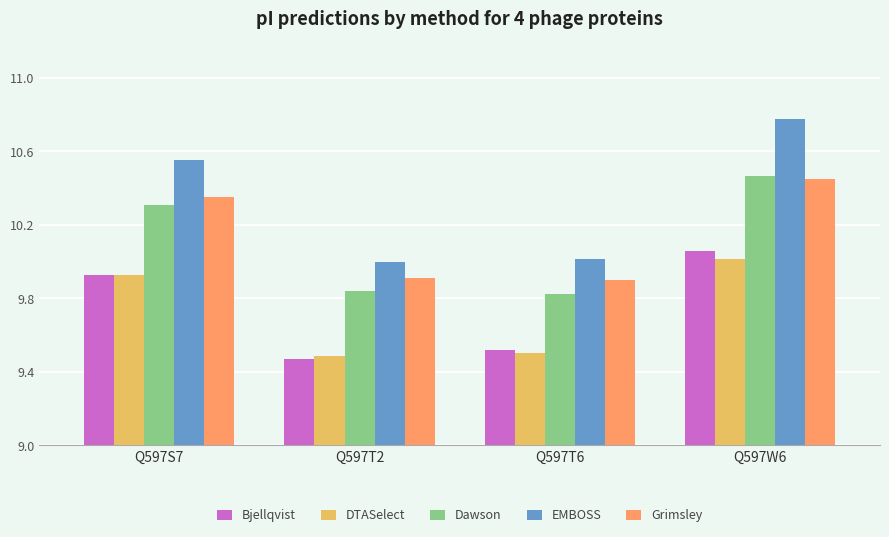

The DTASelect series shows 9.9 at Q597S7. True or false?

True